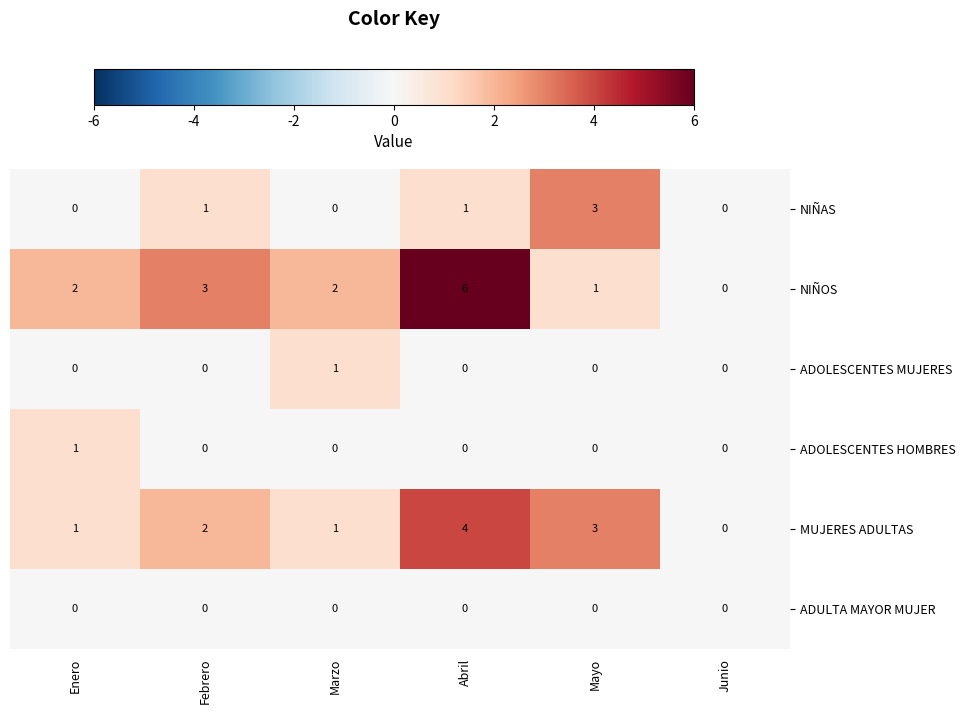

The value of ADOLESCENTES MUJERES at Febrero is -1. True or false?

False